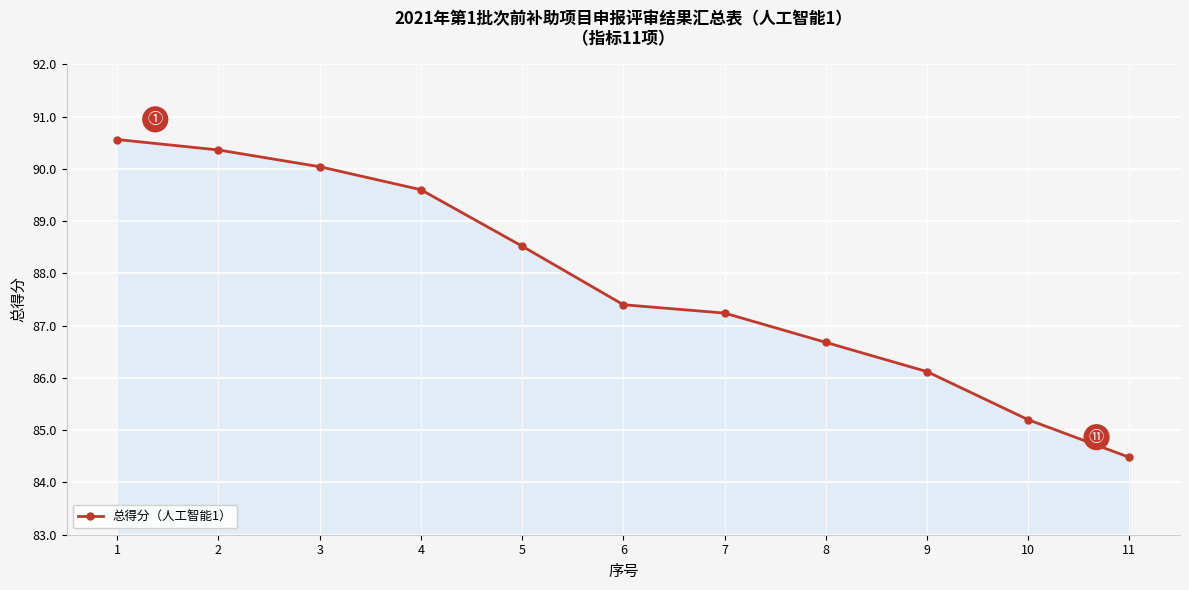

List the labels in order of value, largest first.

1, 2, 3, 4, 5, 6, 7, 8, 9, 10, 11